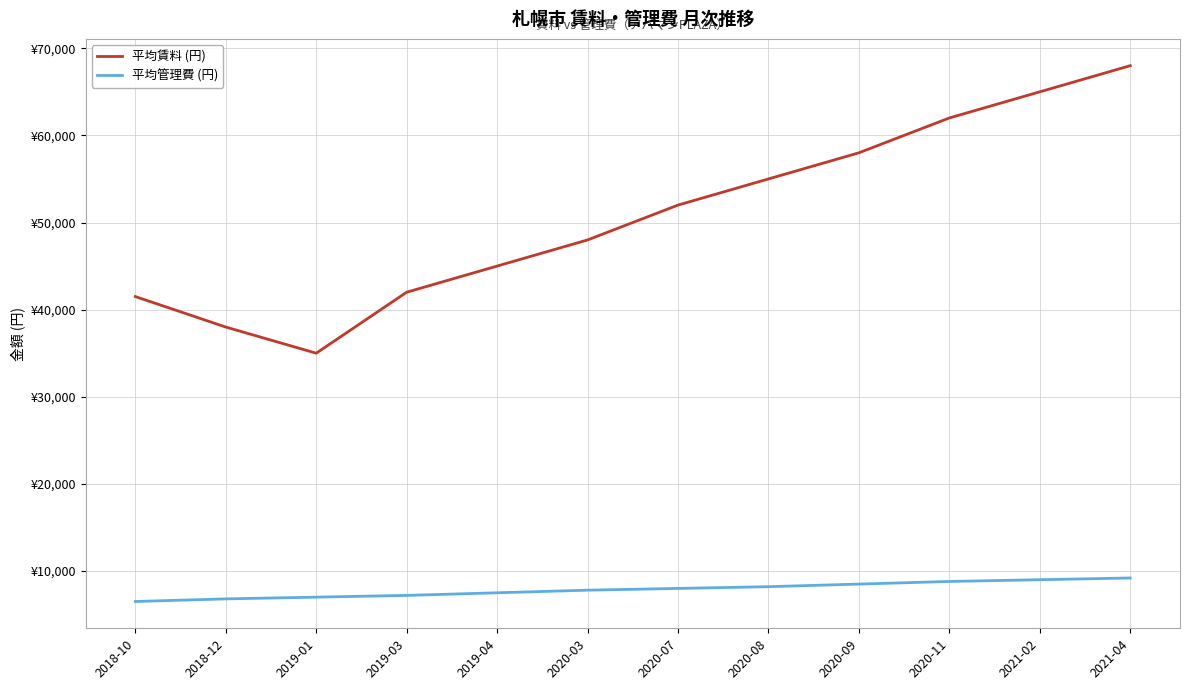

Reading right to left, extract all data points from this chart.

平均賃料 (円): 68000	65000	62000	58000	55000	52000	48000	45000	42000	35000	38000	41500
平均管理費 (円): 9200	9000	8800	8500	8200	8000	7800	7500	7200	7000	6800	6500